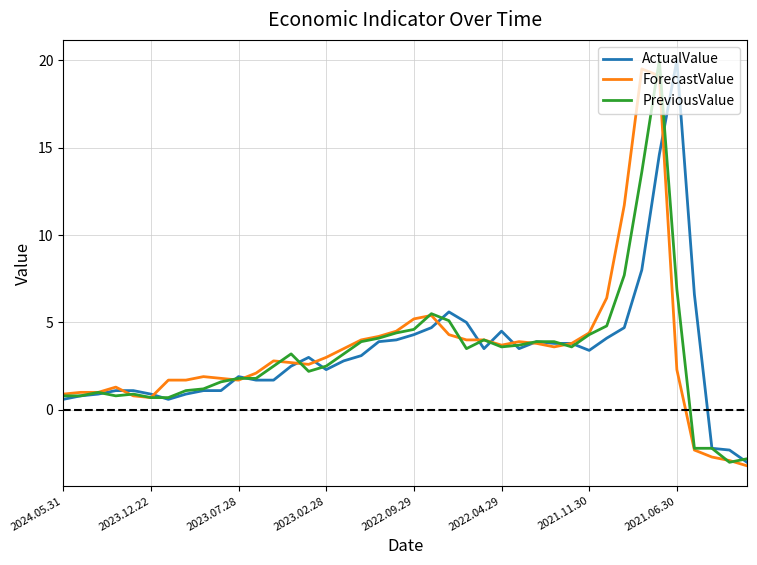

What is the maximum value shown in the chart?

20.0